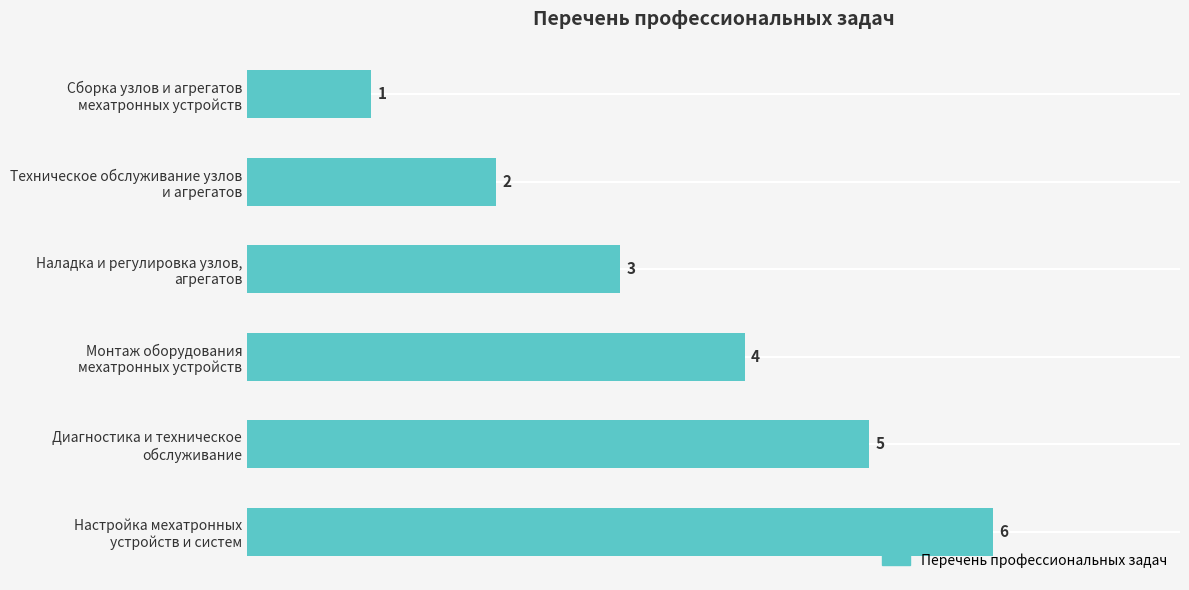

What is the greatest value displayed?

6